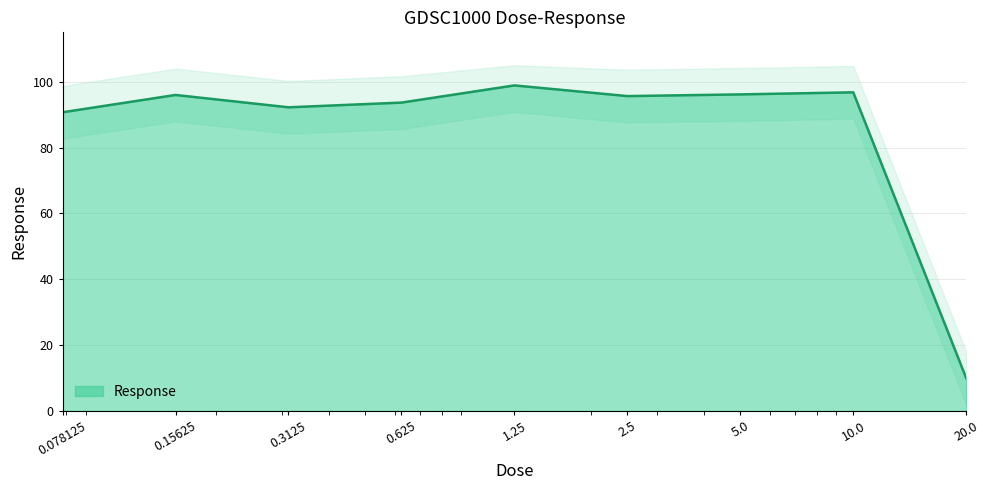

What is the label of the 2nd point from the left?

0.15625